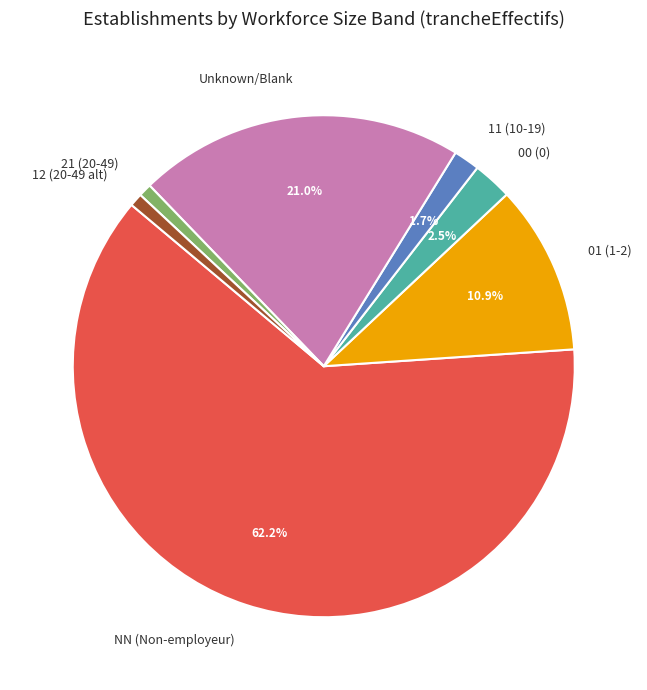

Is there a majority slice in this chart?

Yes